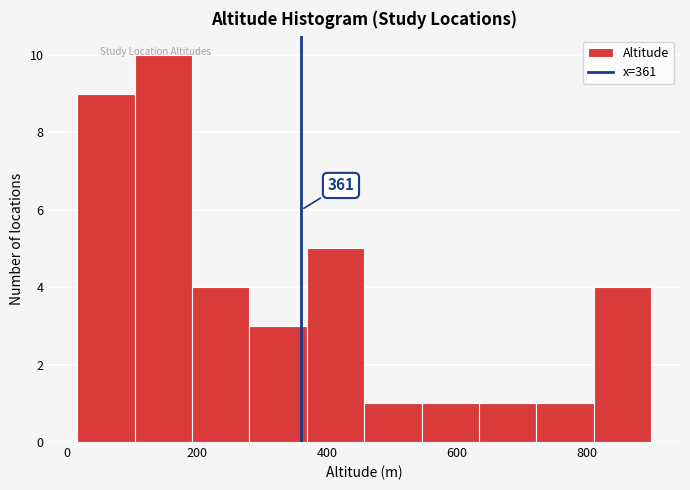

Over which range of the x-axis is the bar tallest?

100 to 200